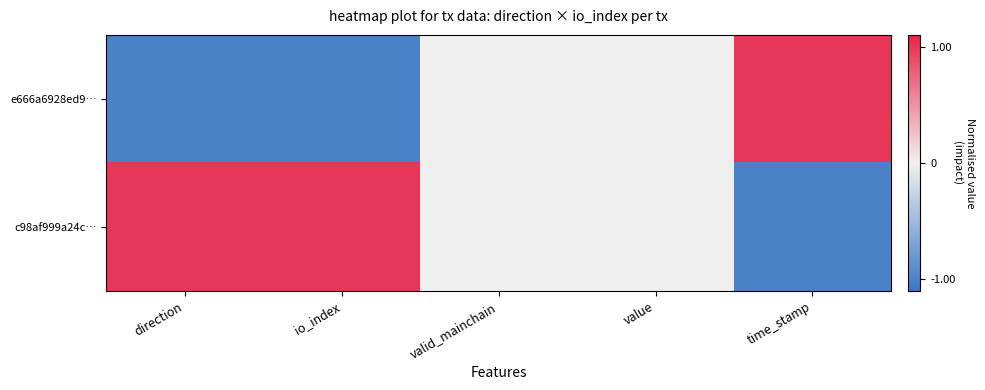

How many data points does each series have?

5